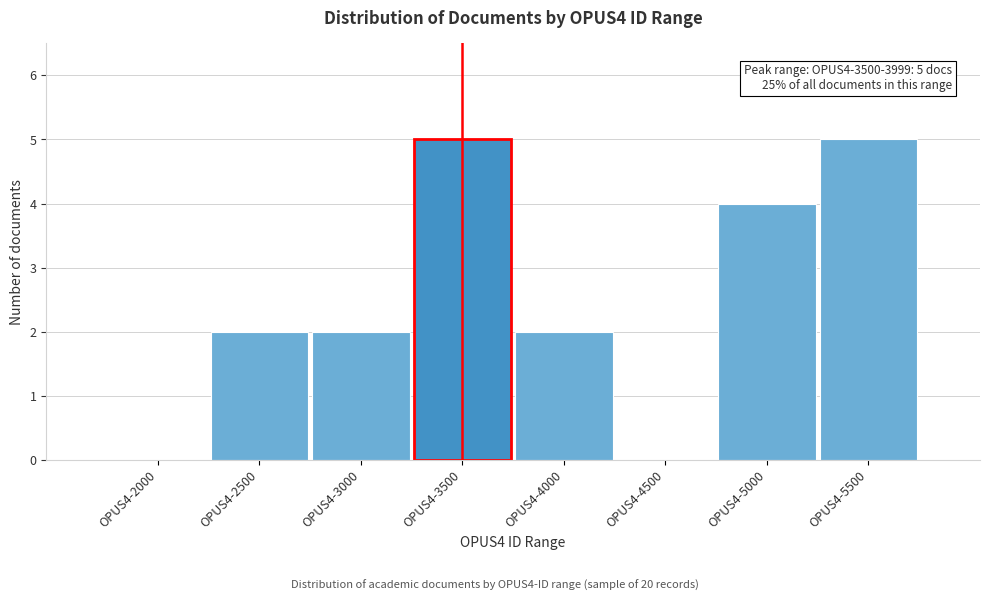

Reading left to right, what are all the values shown in this chart?

OPUS4-2000=0	OPUS4-2500=2	OPUS4-3000=2	OPUS4-3500=5	OPUS4-4000=2	OPUS4-4500=0	OPUS4-5000=4	OPUS4-5500=5